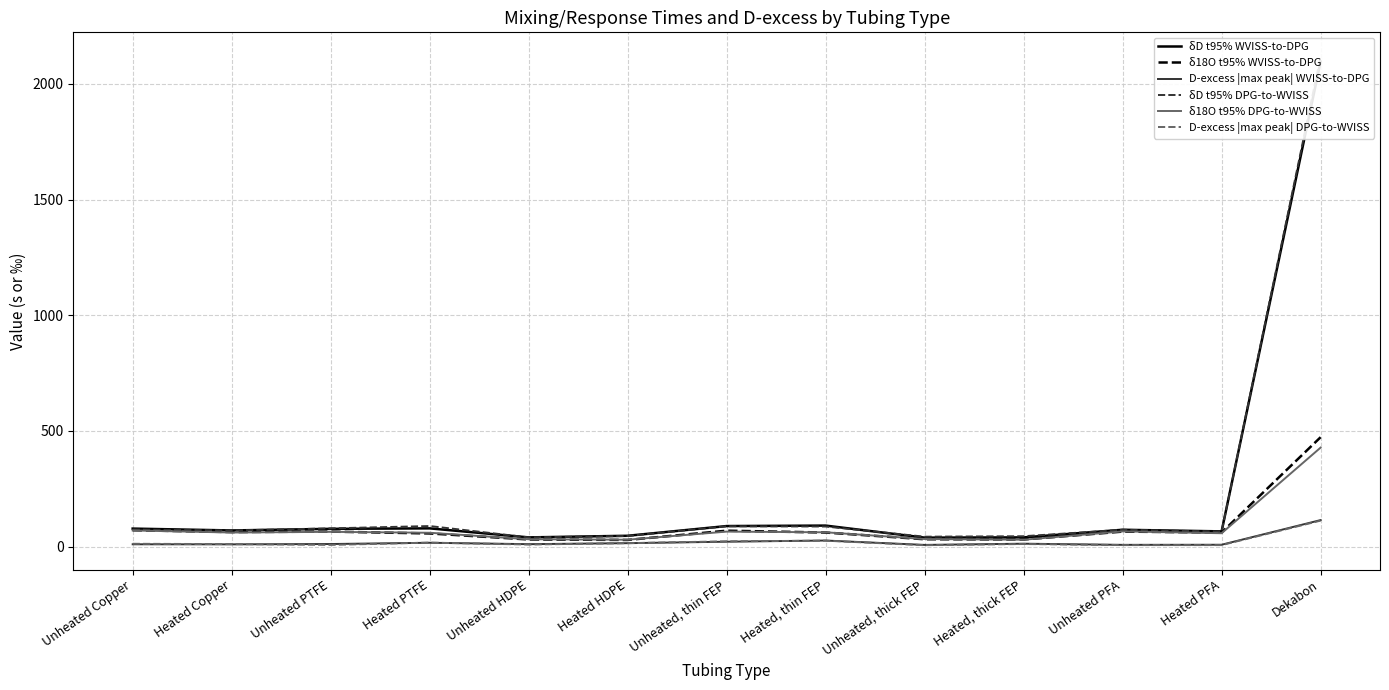

How many data points in δ18O t95% WVISS-to-DPG are above 61?

6